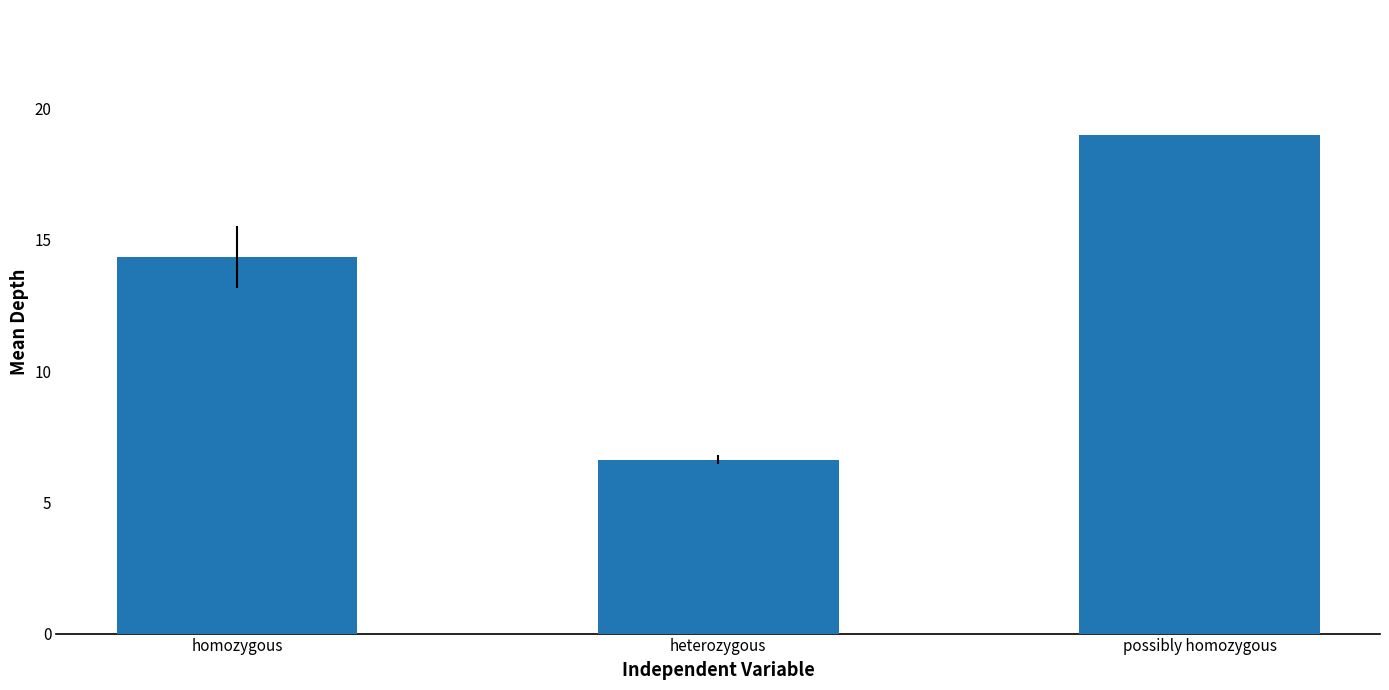

What value does the data have at homozygous?

14.3